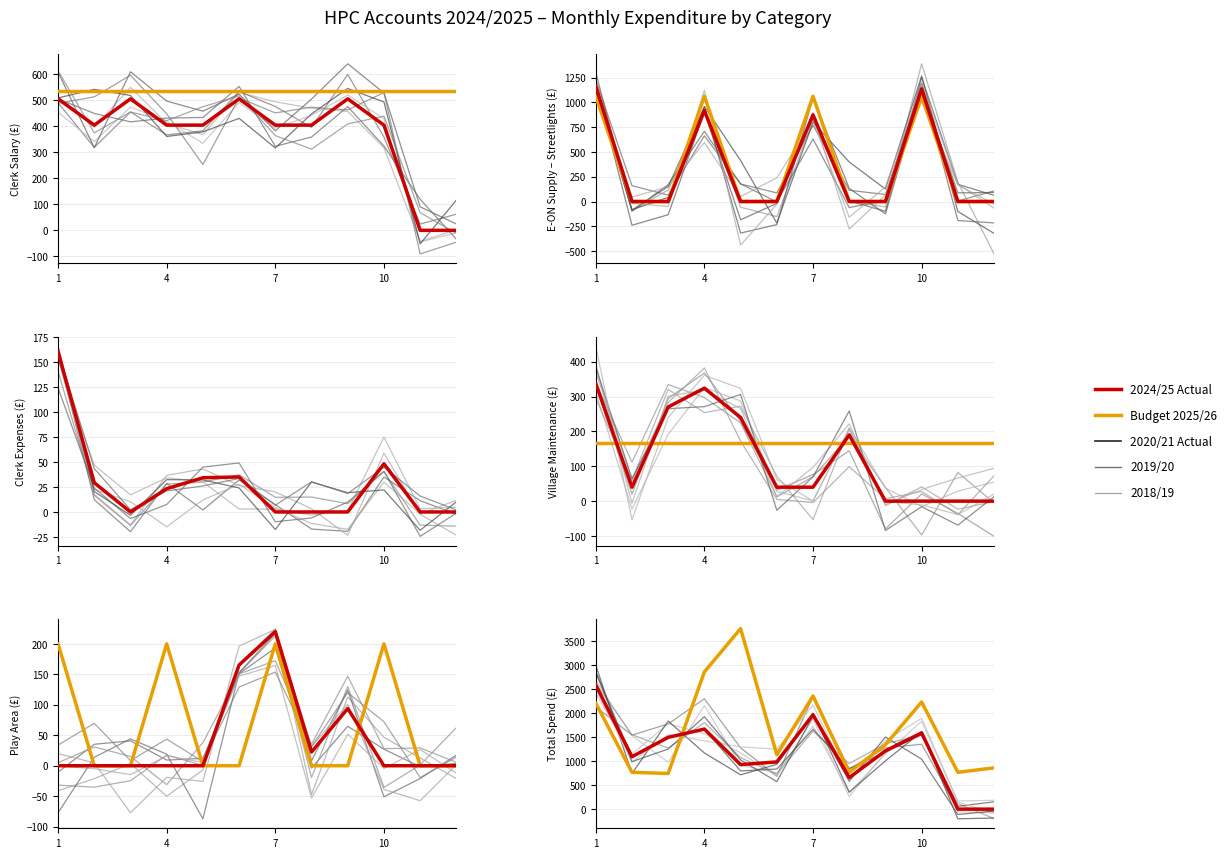

How many data points in Budget 2025/26 are less than 1343?

6